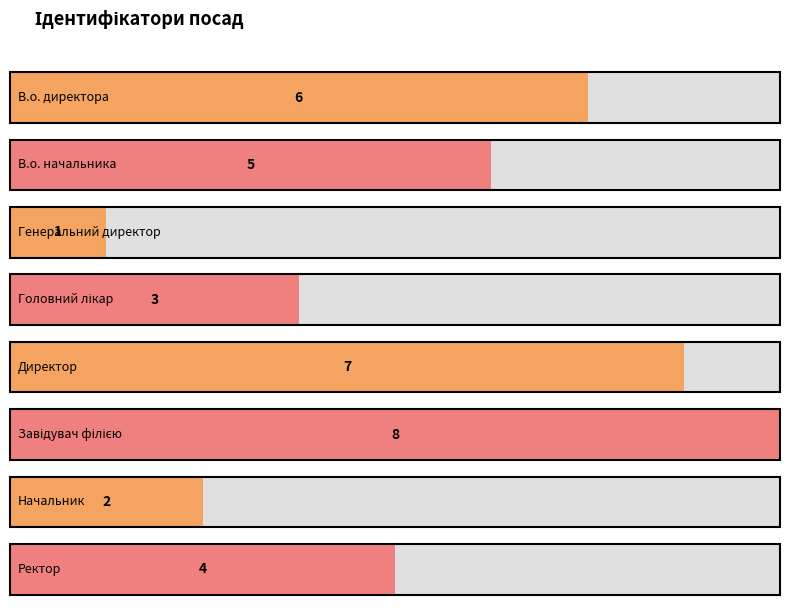

What is the difference between the maximum and minimum values?

7